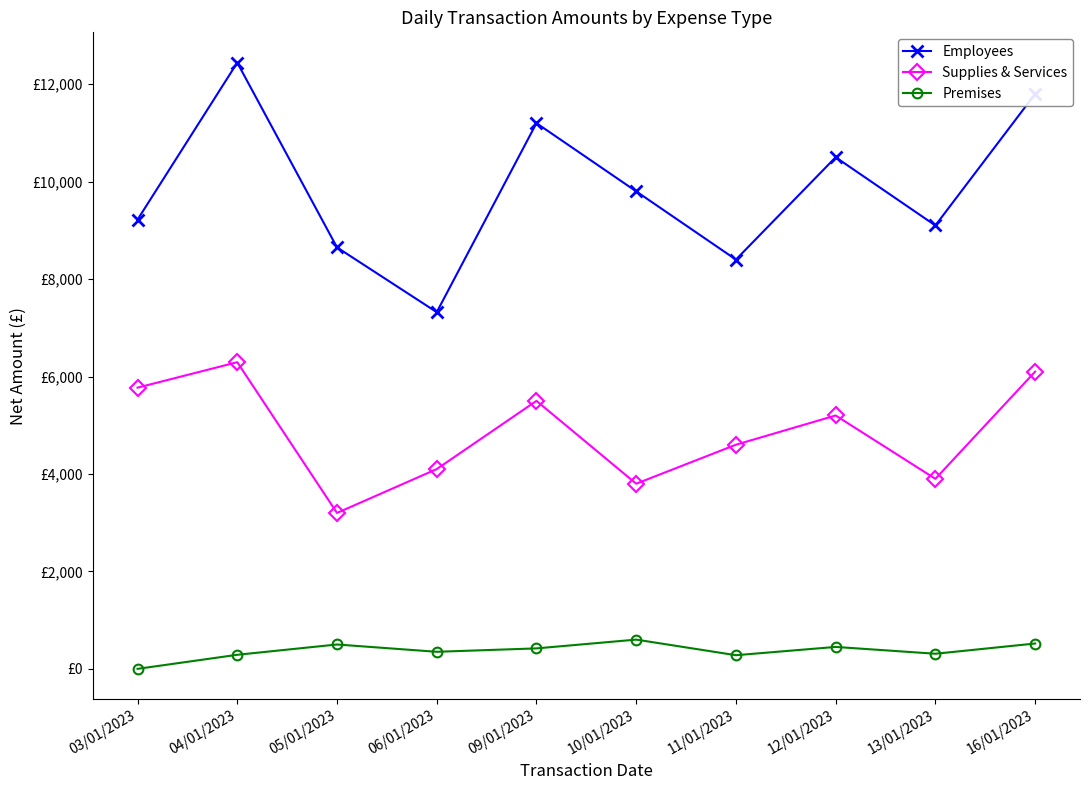

What is the average value of the Premises series?

371.9